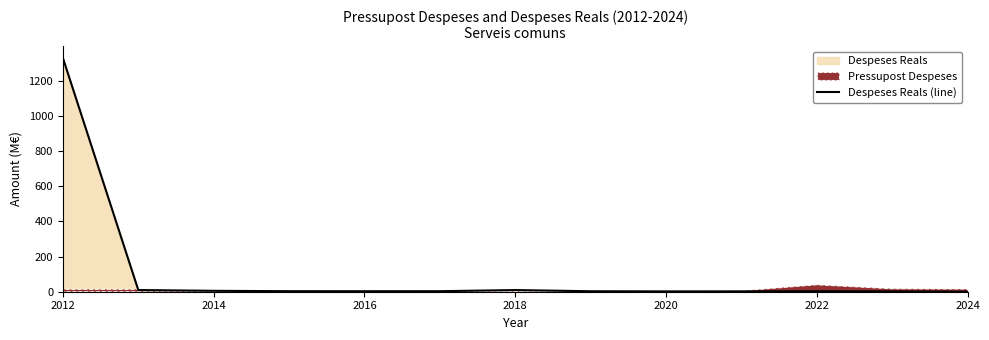

True or false: Despeses Reals (line) has a value of 2.9 at 2016.

True